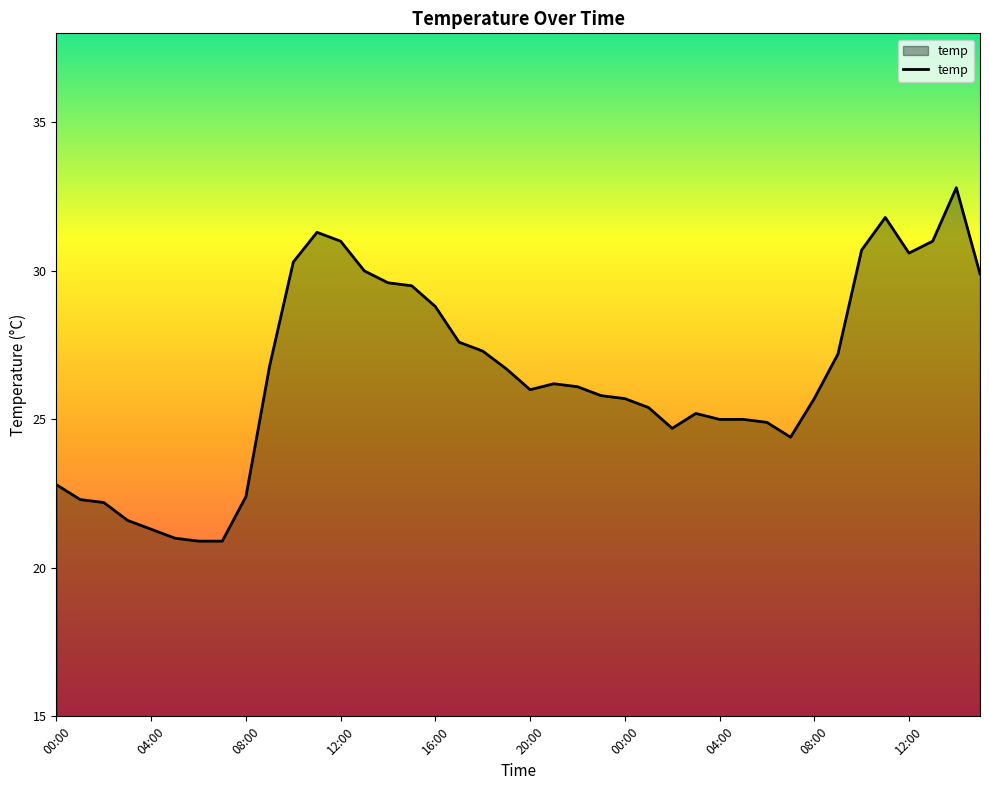

What is the smallest value displayed?

20.9